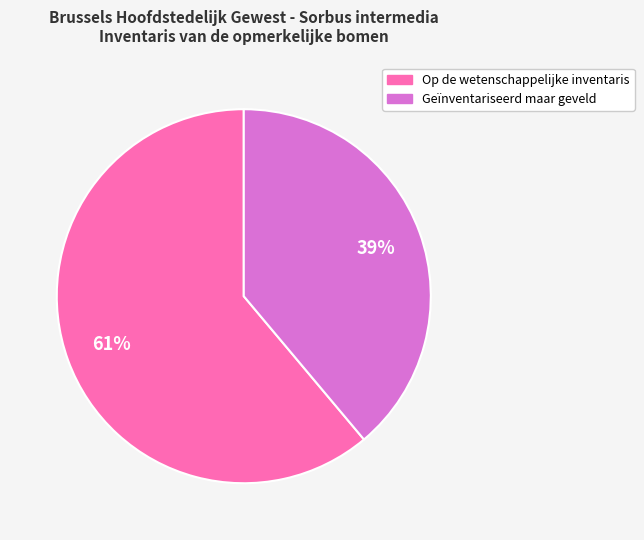

Is the sum of Op de wetenschappelijke inventaris and Geïnventariseerd maar geveld greater than half?

Yes